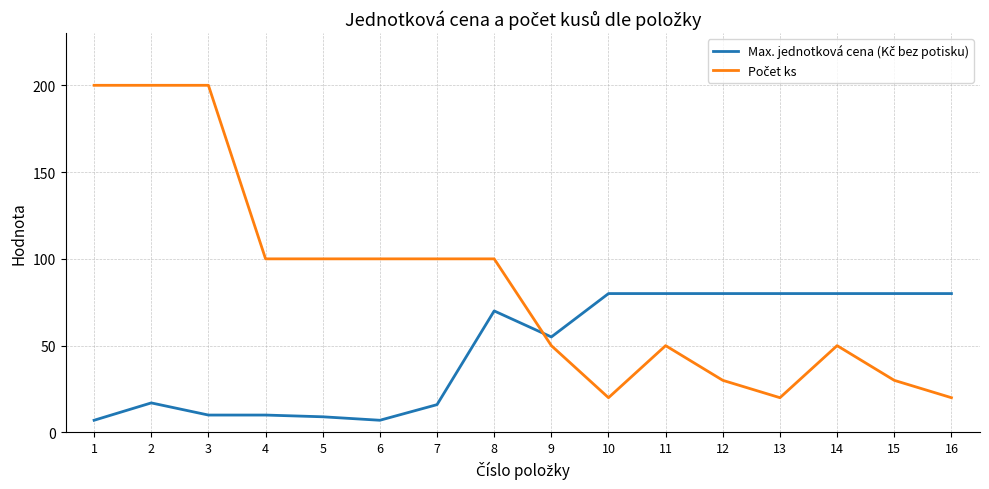

What is the spread (max minus min) of values at 1?

193